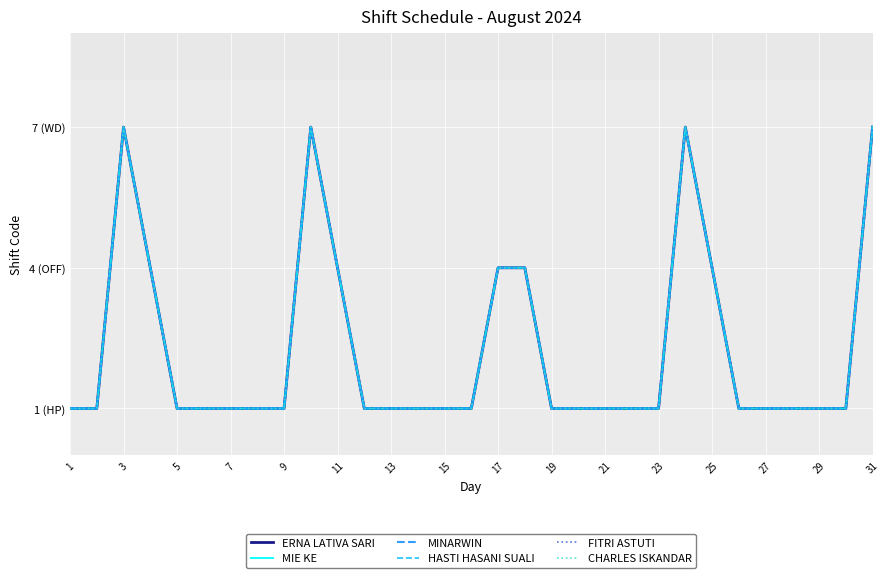

How many CHARLES ISKANDAR values are between 1 and 4?

27